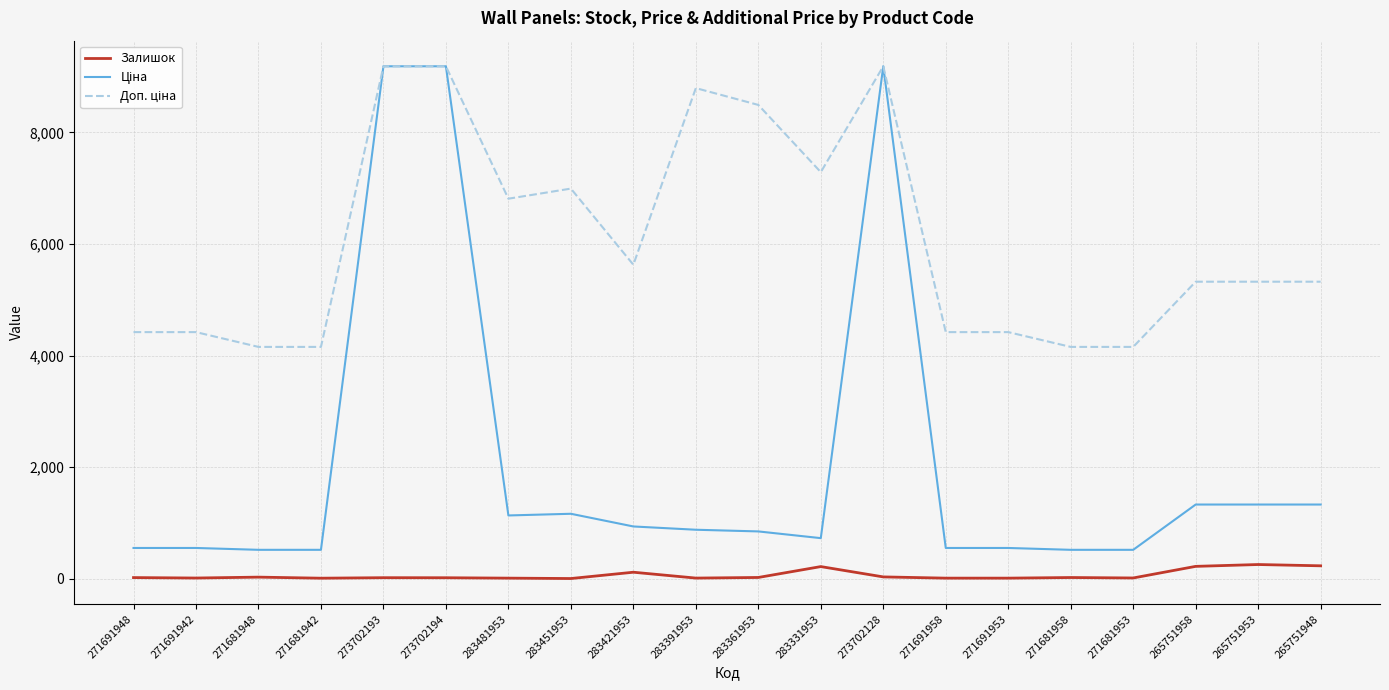

What is the greatest value displayed?

9185.9